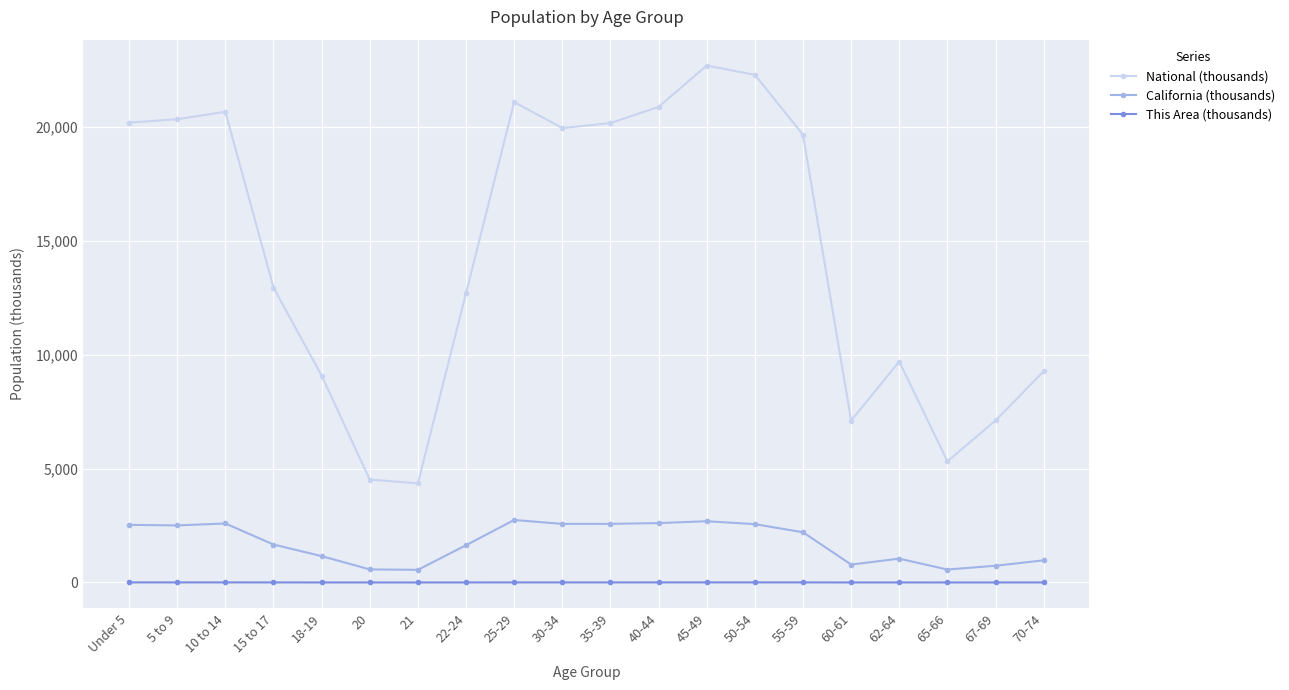

Which series changed the most between Under 5 and 15 to 17?

National (thousands)